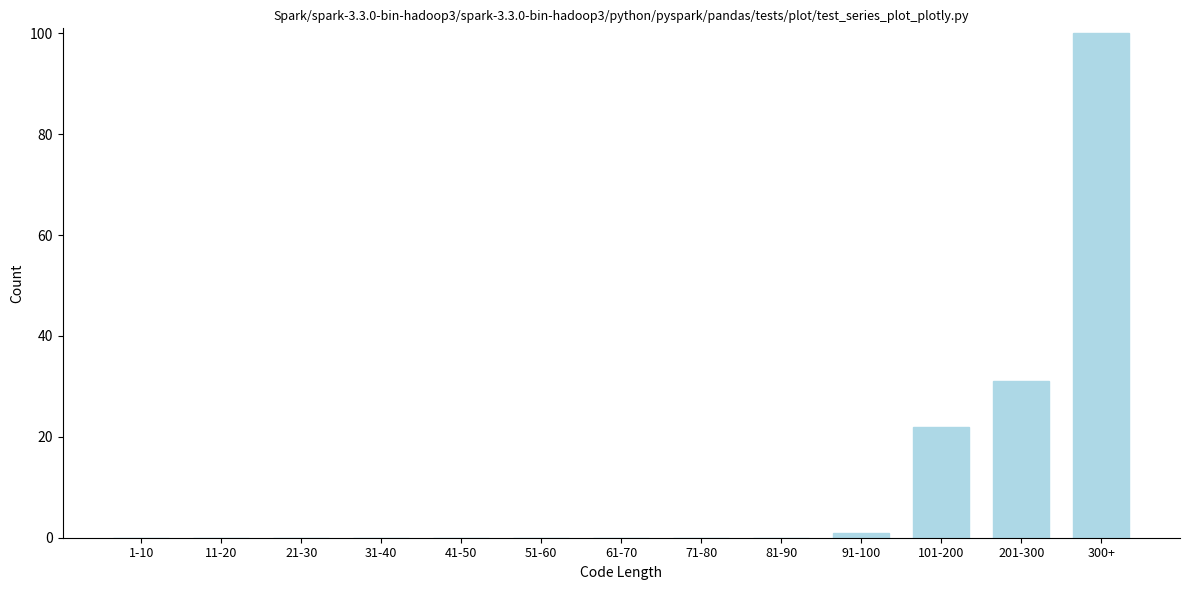

Reading right to left, transcribe all the data shown in this chart.

300+=100	201-300=31	101-200=22	91-100=1	81-90=0	71-80=0	61-70=0	51-60=0	41-50=0	31-40=0	21-30=0	11-20=0	1-10=0